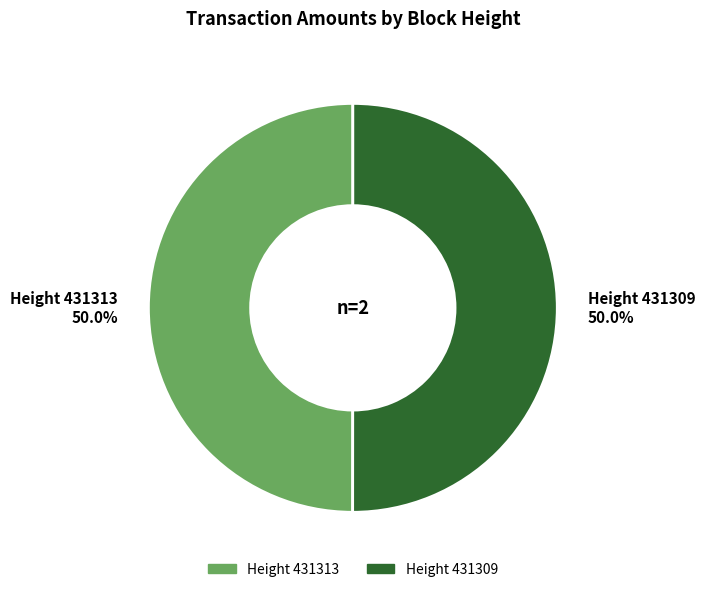

To the nearest percent, what is the average slice percentage?

50%